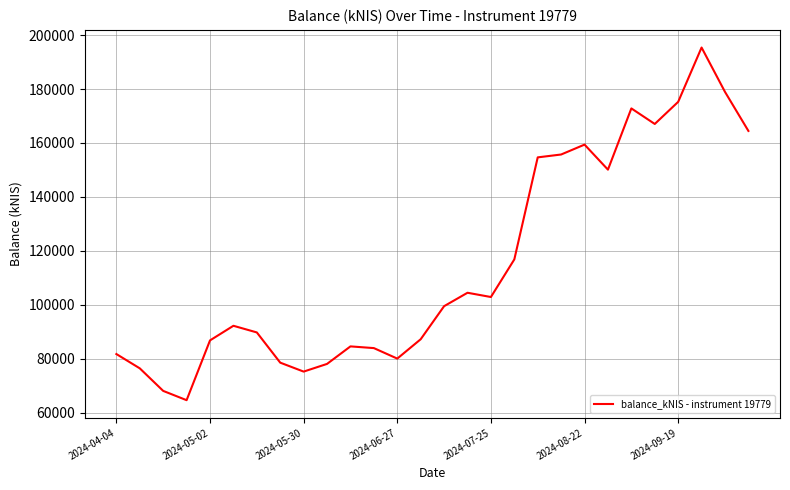

What is the maximum value shown in the chart?

195381.4